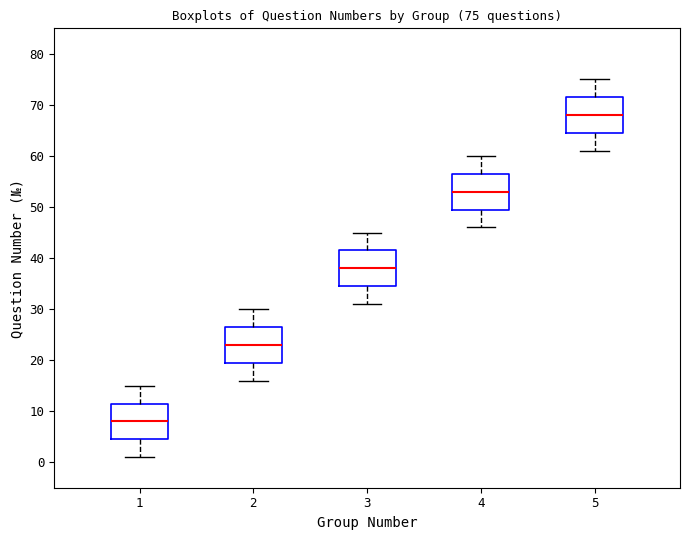

Which box's median line is the lowest?

1